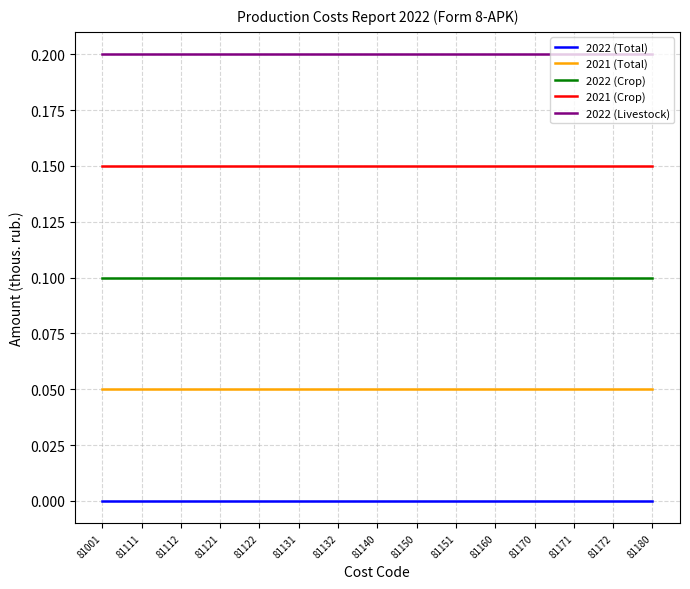

True or false: 2022 (Livestock) has a value of 0.3 at 81140.

False